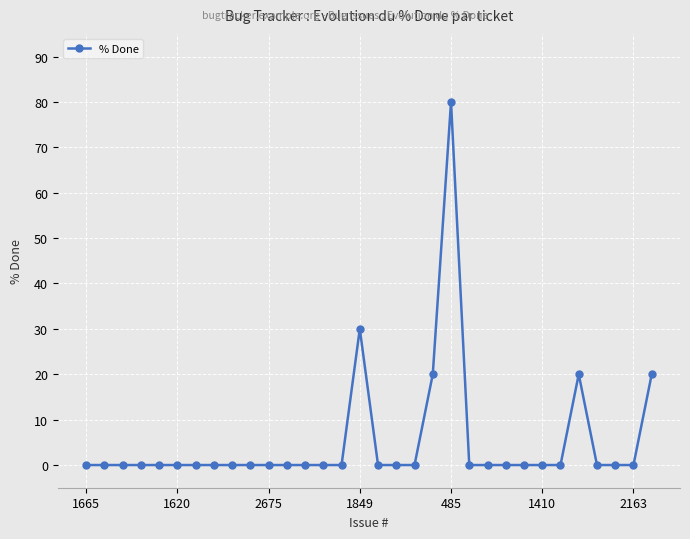

Reading left to right, list all the values displayed in this chart.

0	0	0	0	0	0	0	0	0	0	0	0	0	0	0	30	0	0	0	20	80	0	0	0	0	0	0	20	0	0	0	20